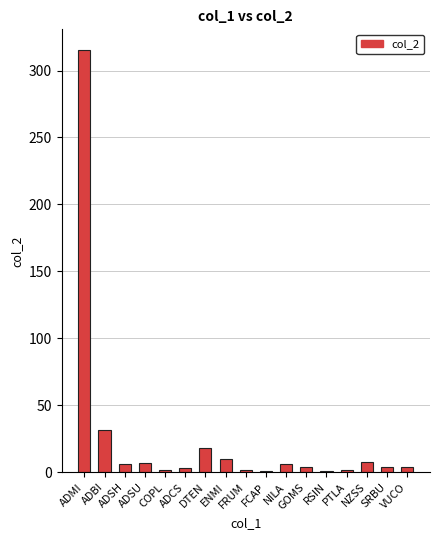

How many data points does each series have?

17